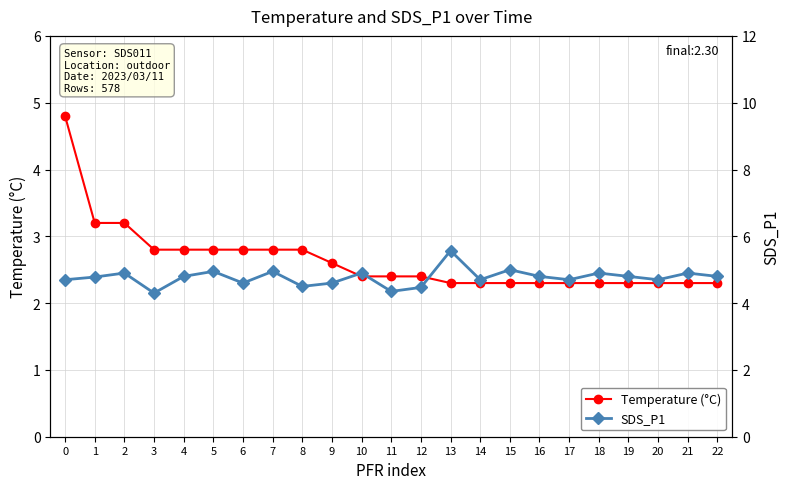

True or false: SDS_P1 and Temperature (°C) cross at least once.

True